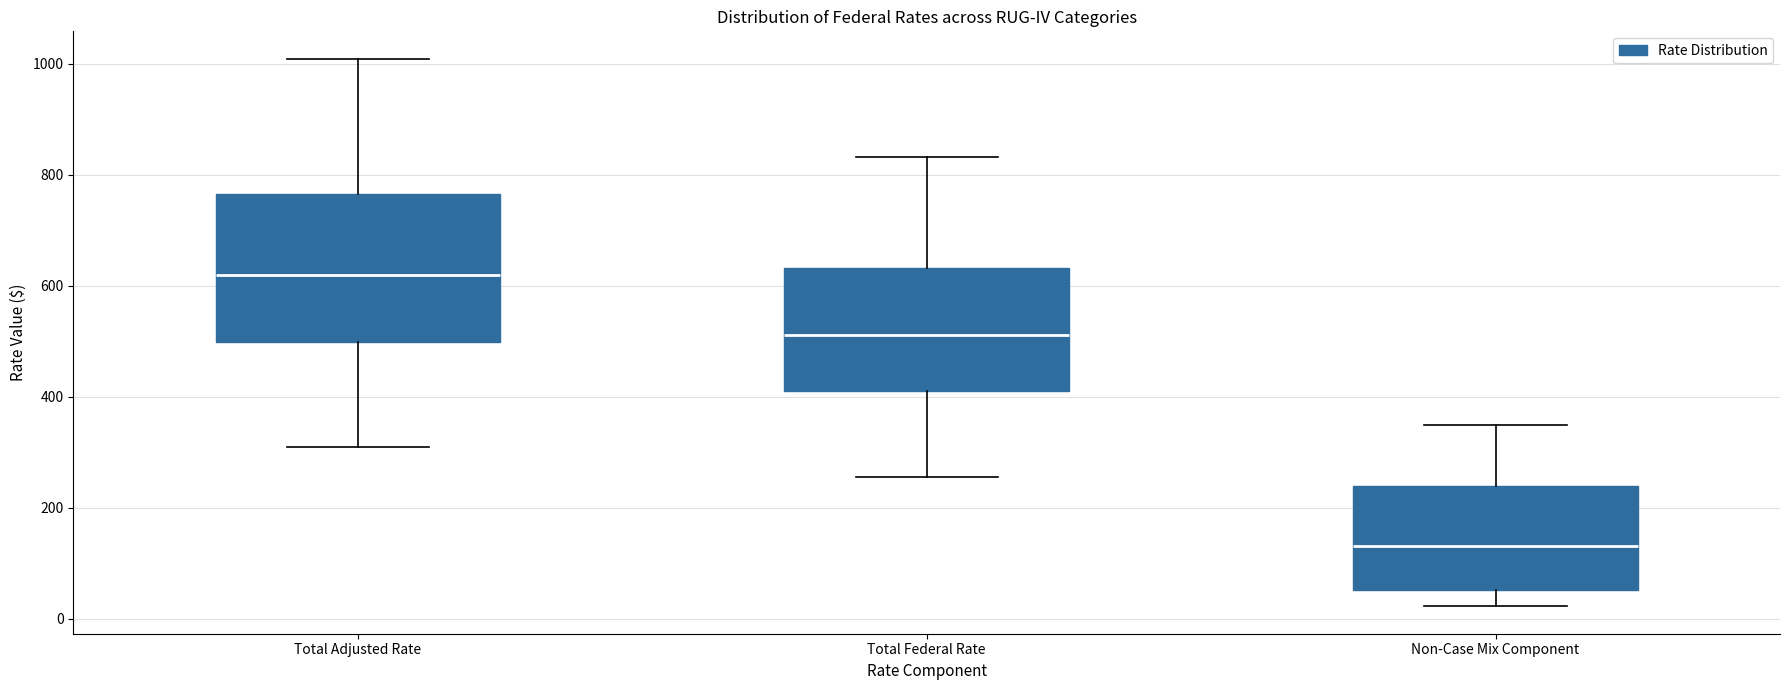

Where is the upper edge of the box for Total Federal Rate on the y-axis? The values are not printed on the chart, so give them approximately, as read against the axis.

640